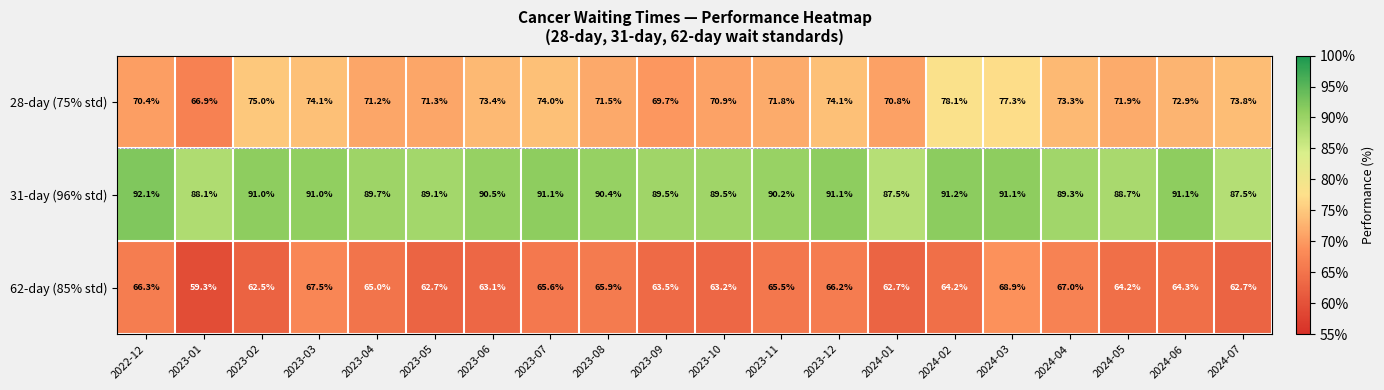

Which label corresponds to the largest value in the chart?

2022-12